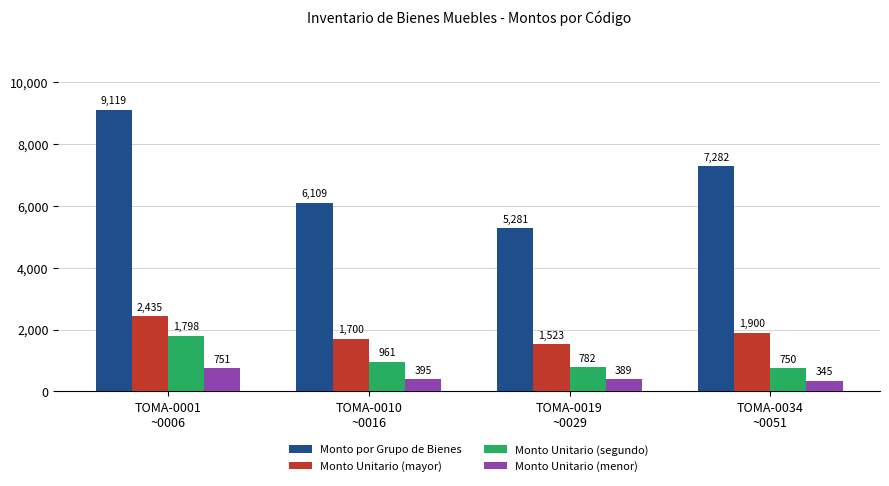

What is the lowest value of the Monto Unitario (segundo) series?

750.0